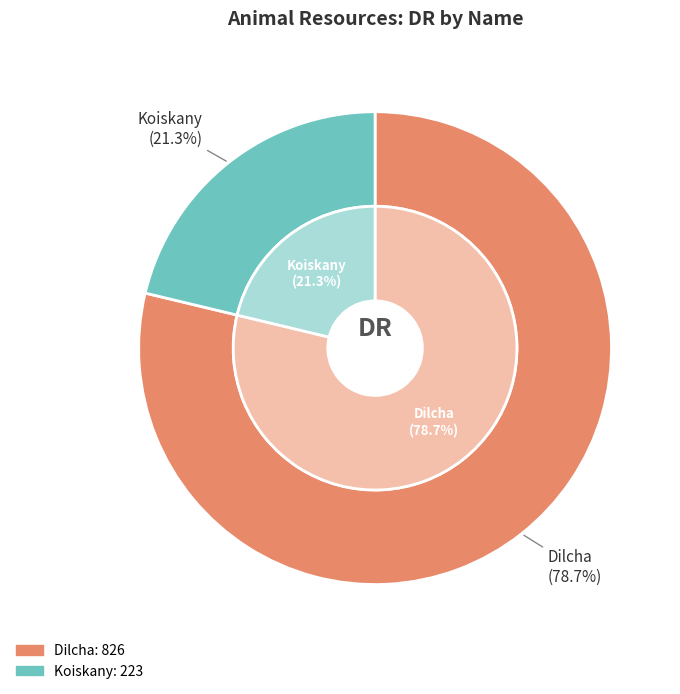

What percentage is NOT represented by Dilcha?

21.3%